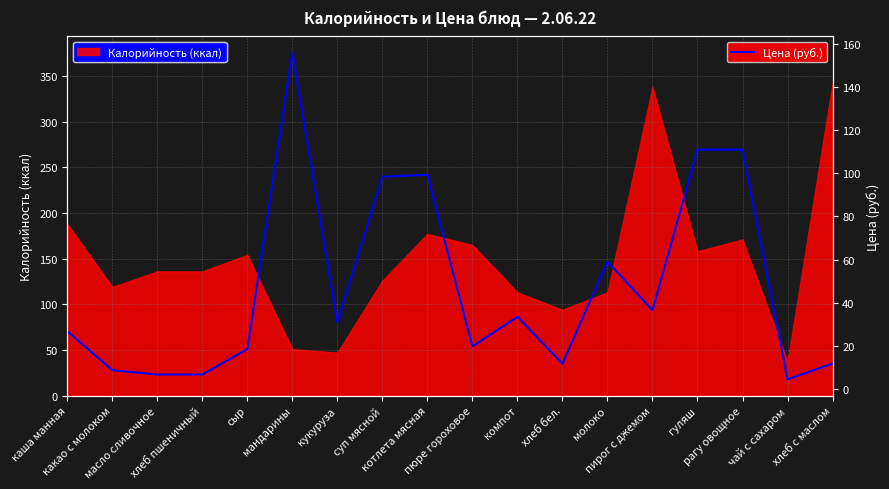

What is the greatest value displayed?

155.8